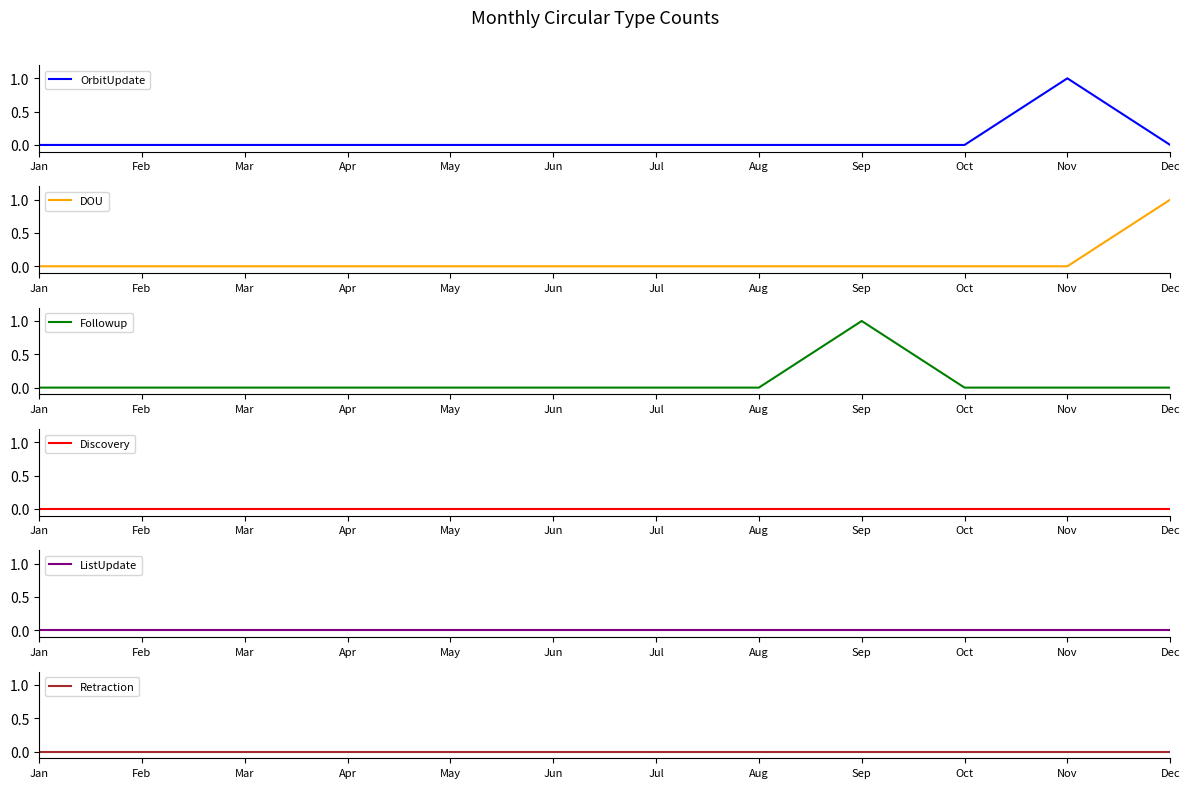

Is the value of ListUpdate at Nov greater than the value of Followup at Nov?

No